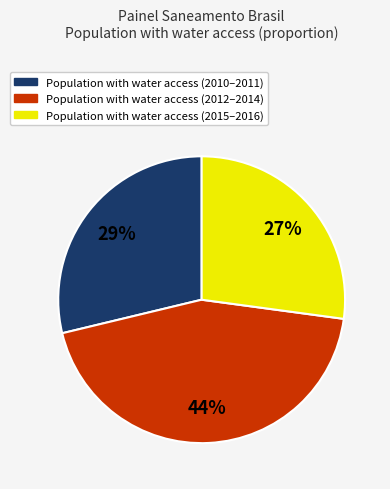

Does any single category account for the majority?

No